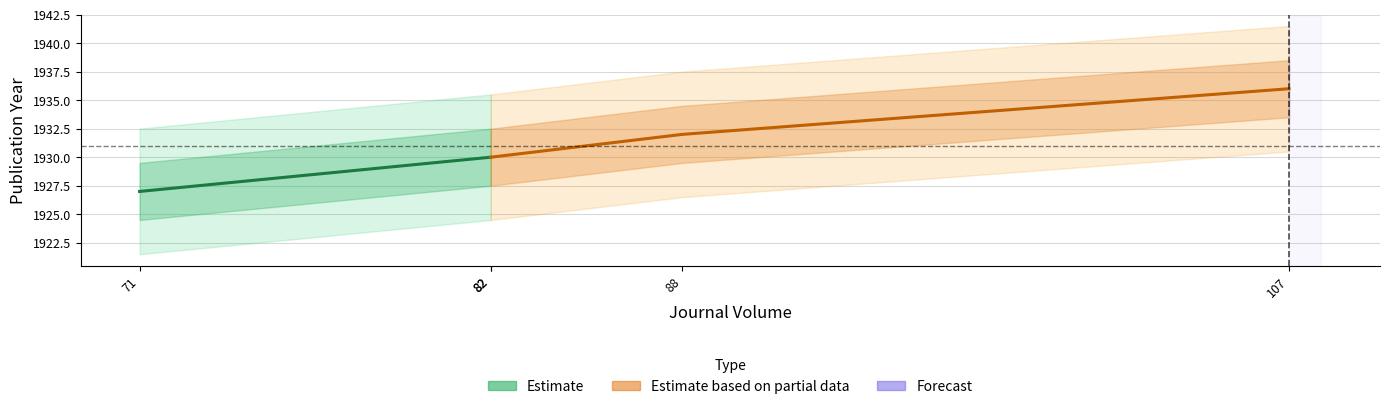

Which series has the largest total across all categories?

Estimate based on partial data